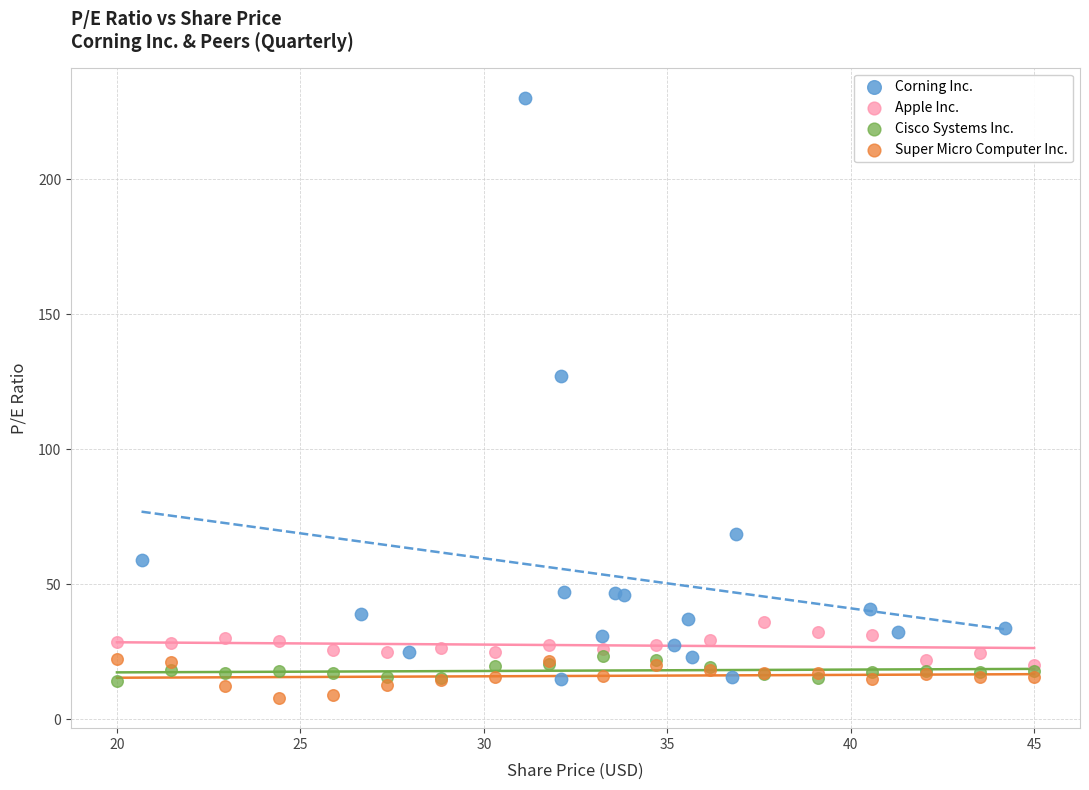

Which series has the widest spread of Y values?

Corning Inc.